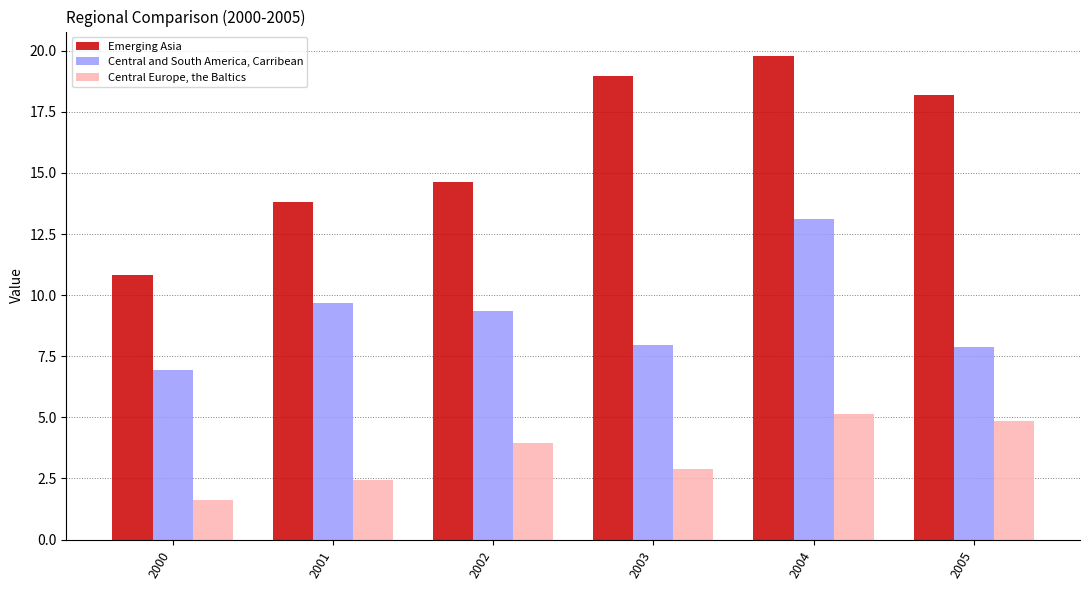

What is the value of the Central Europe, the Baltics bar at the 4th from the left?

2.9